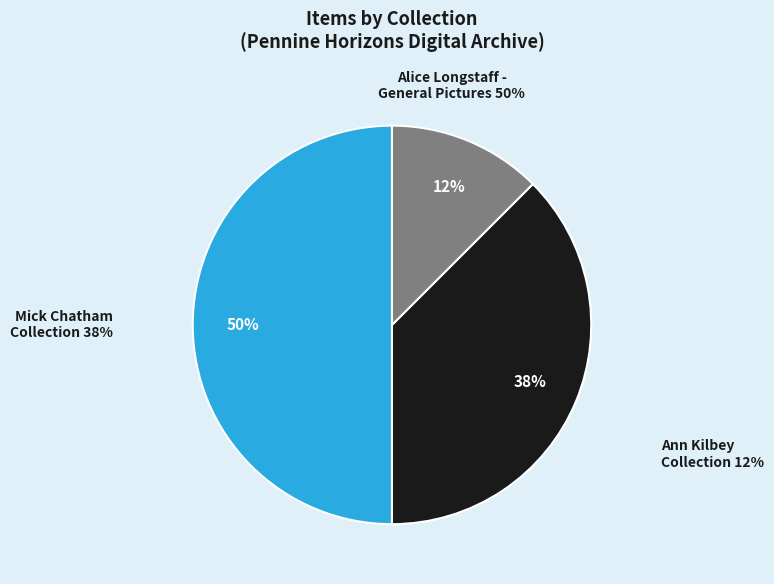

Which category has the smallest portion of the pie?

Ann Kilbey Collection